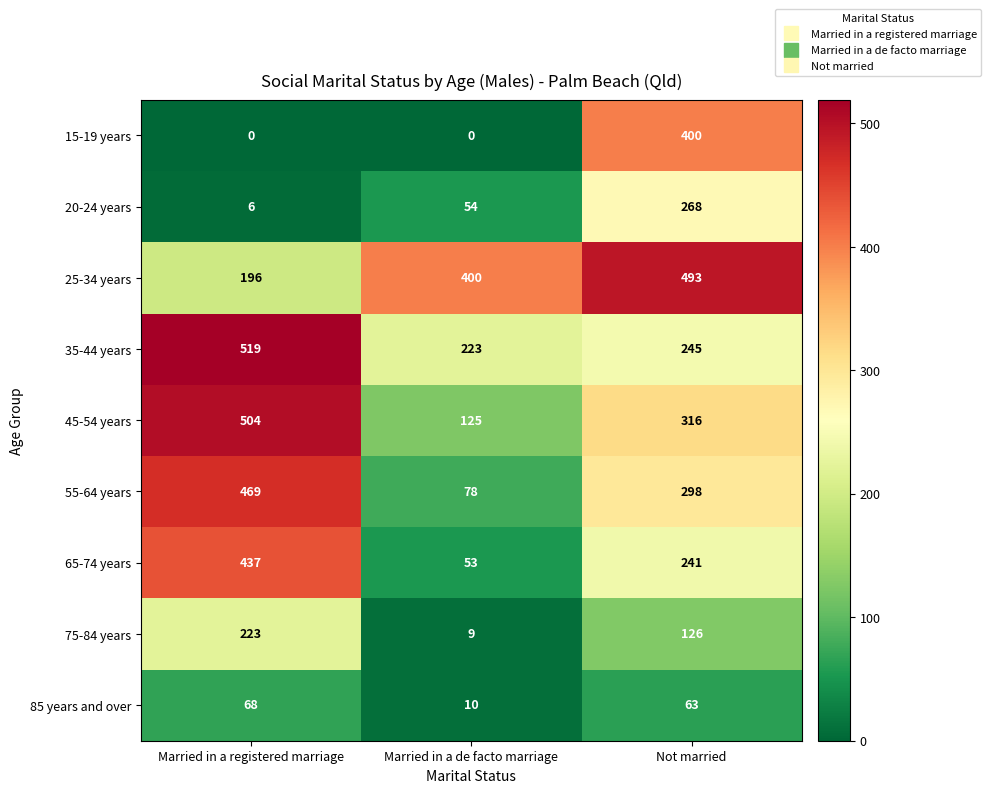

Reading right to left, list all the values displayed in this chart.

15-19 years: Not married=400	Married in a de facto marriage=0	Married in a registered marriage=0
20-24 years: Not married=268	Married in a de facto marriage=54	Married in a registered marriage=6
25-34 years: Not married=493	Married in a de facto marriage=400	Married in a registered marriage=196
35-44 years: Not married=245	Married in a de facto marriage=223	Married in a registered marriage=519
45-54 years: Not married=316	Married in a de facto marriage=125	Married in a registered marriage=504
55-64 years: Not married=298	Married in a de facto marriage=78	Married in a registered marriage=469
65-74 years: Not married=241	Married in a de facto marriage=53	Married in a registered marriage=437
75-84 years: Not married=126	Married in a de facto marriage=9	Married in a registered marriage=223
85 years and over: Not married=63	Married in a de facto marriage=10	Married in a registered marriage=68